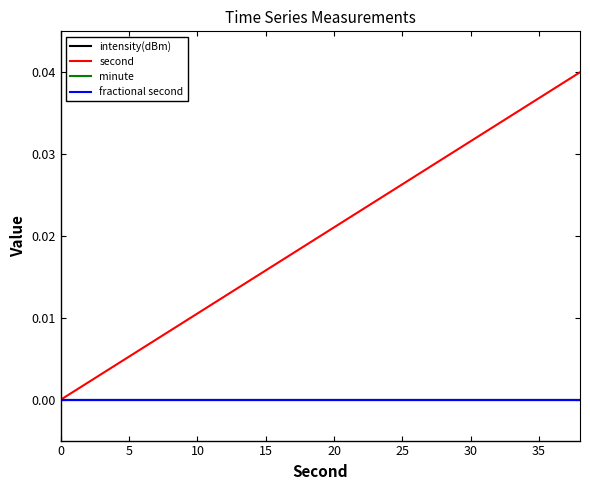

Does the chart display data point markers on the line(s)?

No